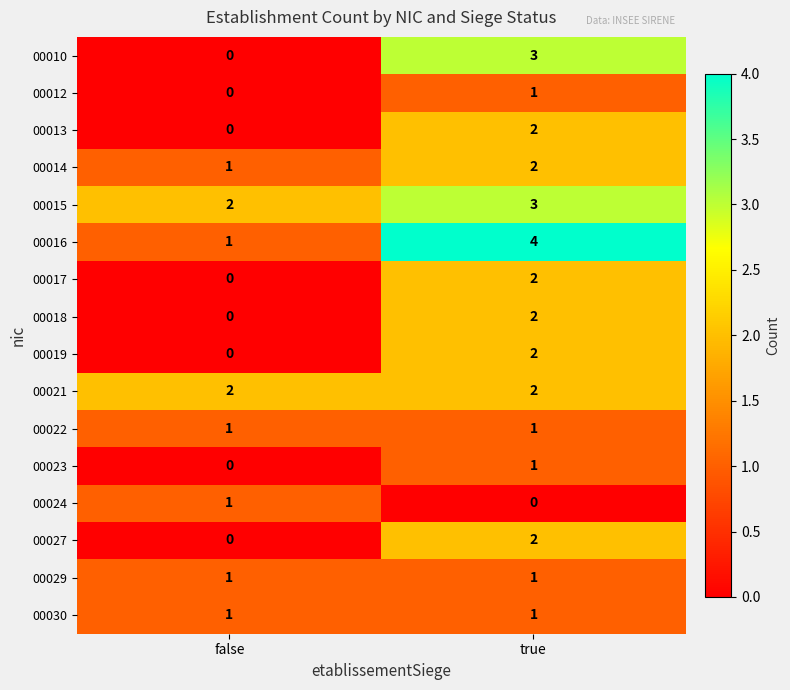

What is the sum of the 00014 values at false and true?

3